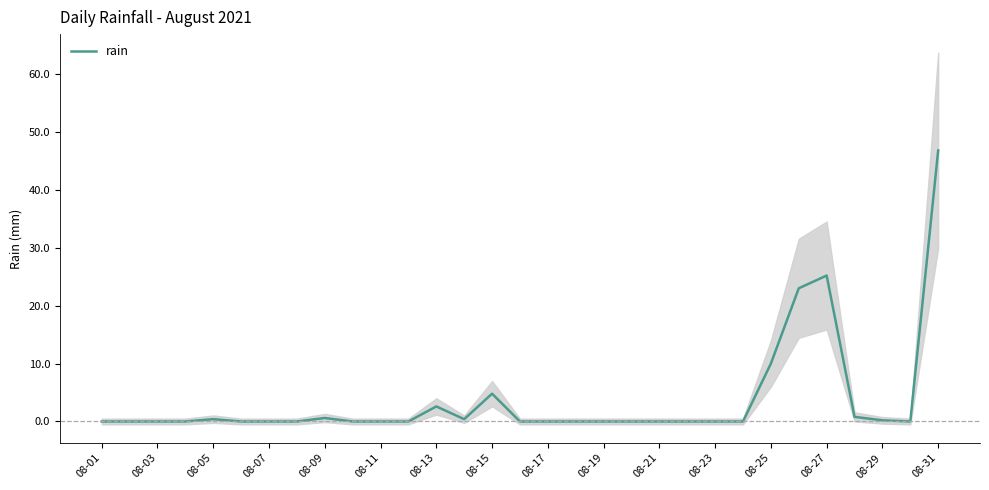

Reading left to right, transcribe all the data shown in this chart.

0.0	0.0	0.0	0.0	0.4	0.0	0.0	0.0	0.6	0.0	0.0	0.0	2.6	0.4	4.8	0.0	0.0	0.0	0.0	0.0	0.0	0.0	0.0	0.0	10.0	23.0	25.2	0.8	0.2	0.0	46.8